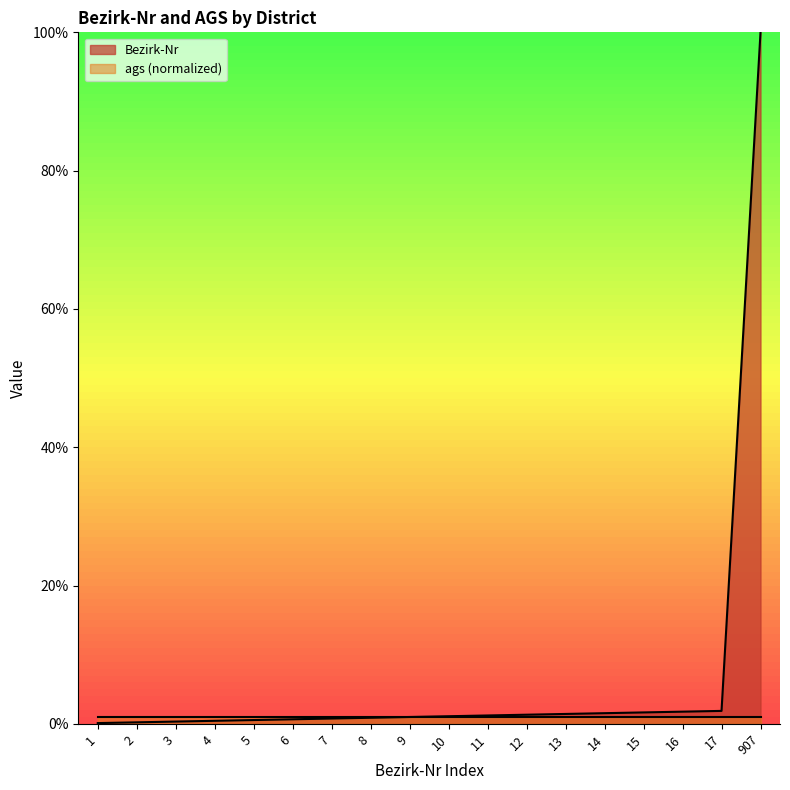

What is the sum of all values?

116.9